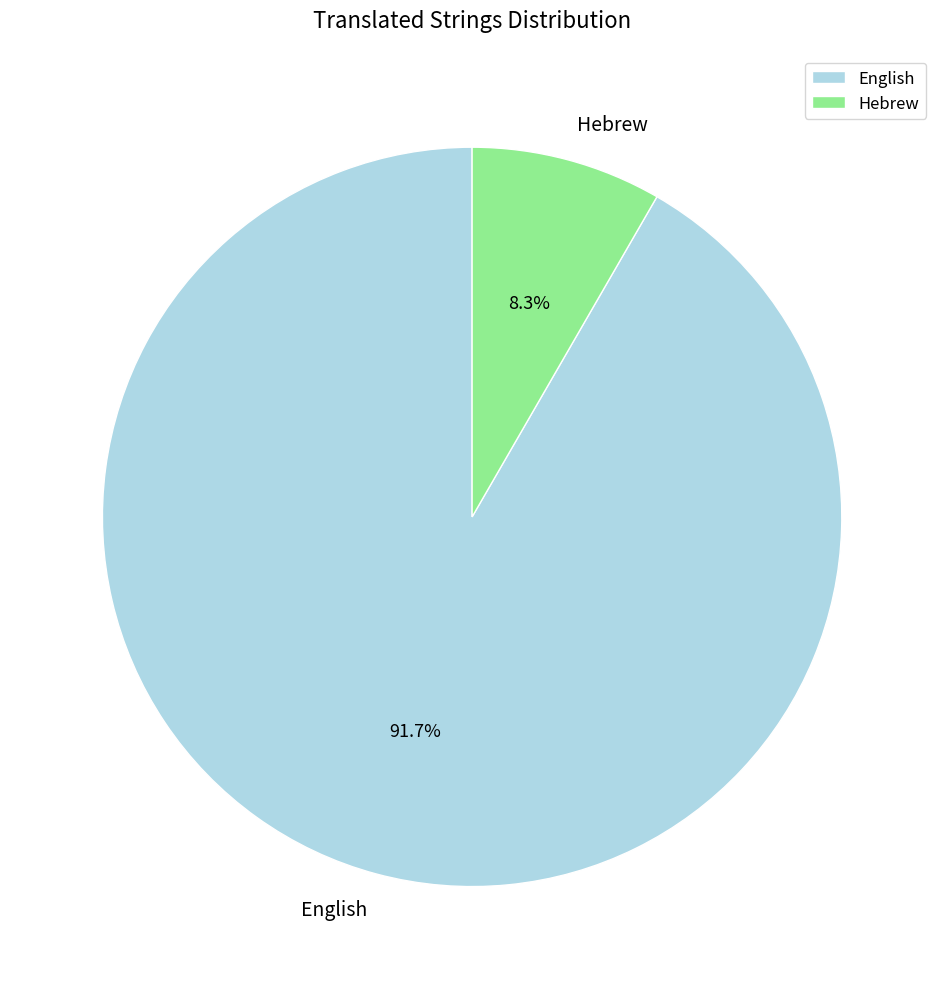

Count the number of slices in the pie.

2